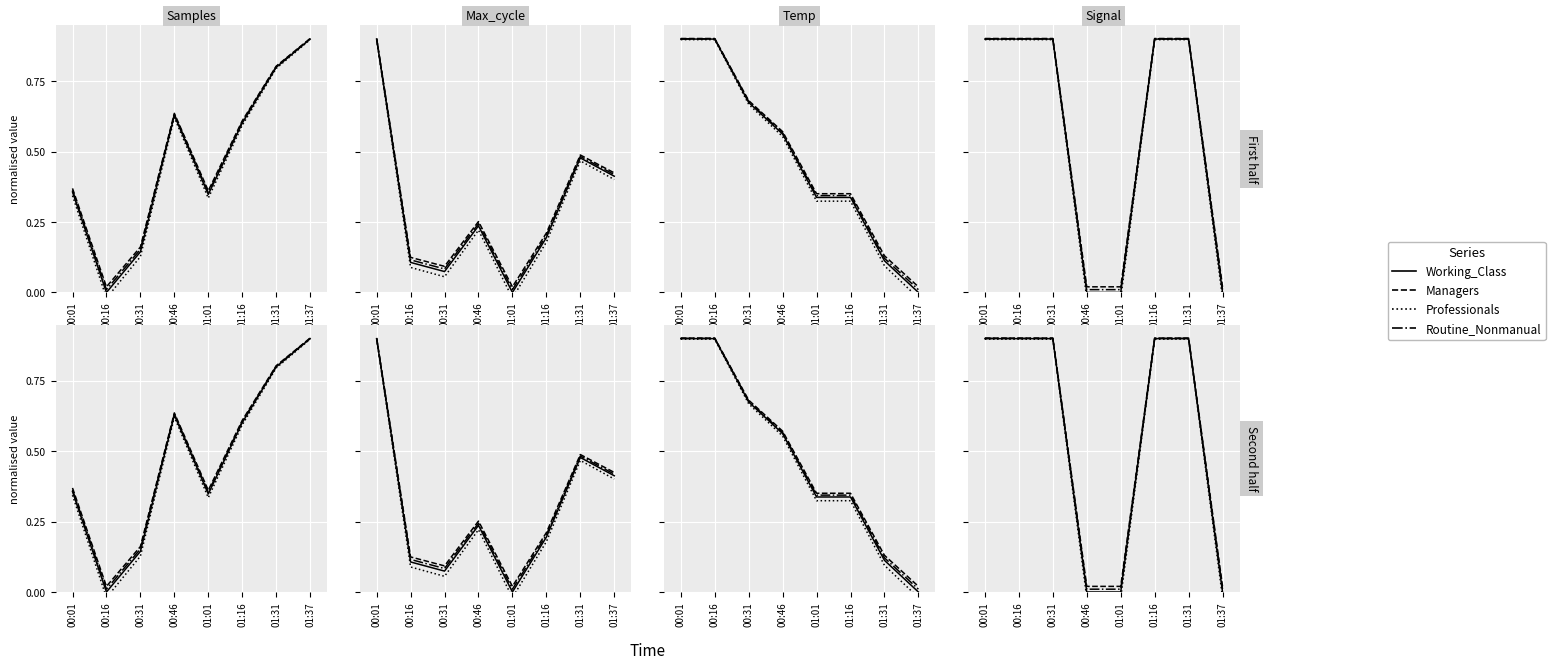

True or false: Managers and Working_Class cross at least once.

False